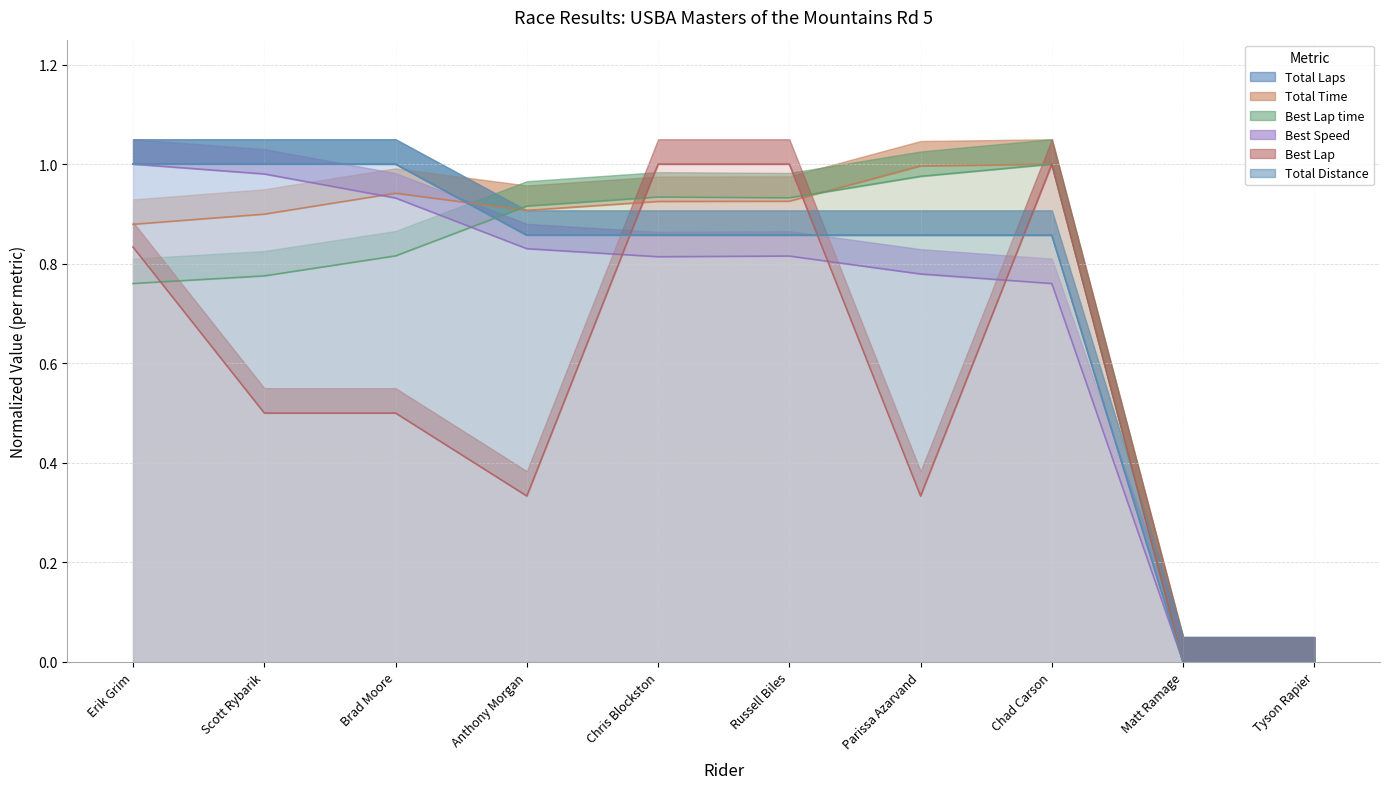

True or false: Total Laps and Best Speed intersect in this chart.

False